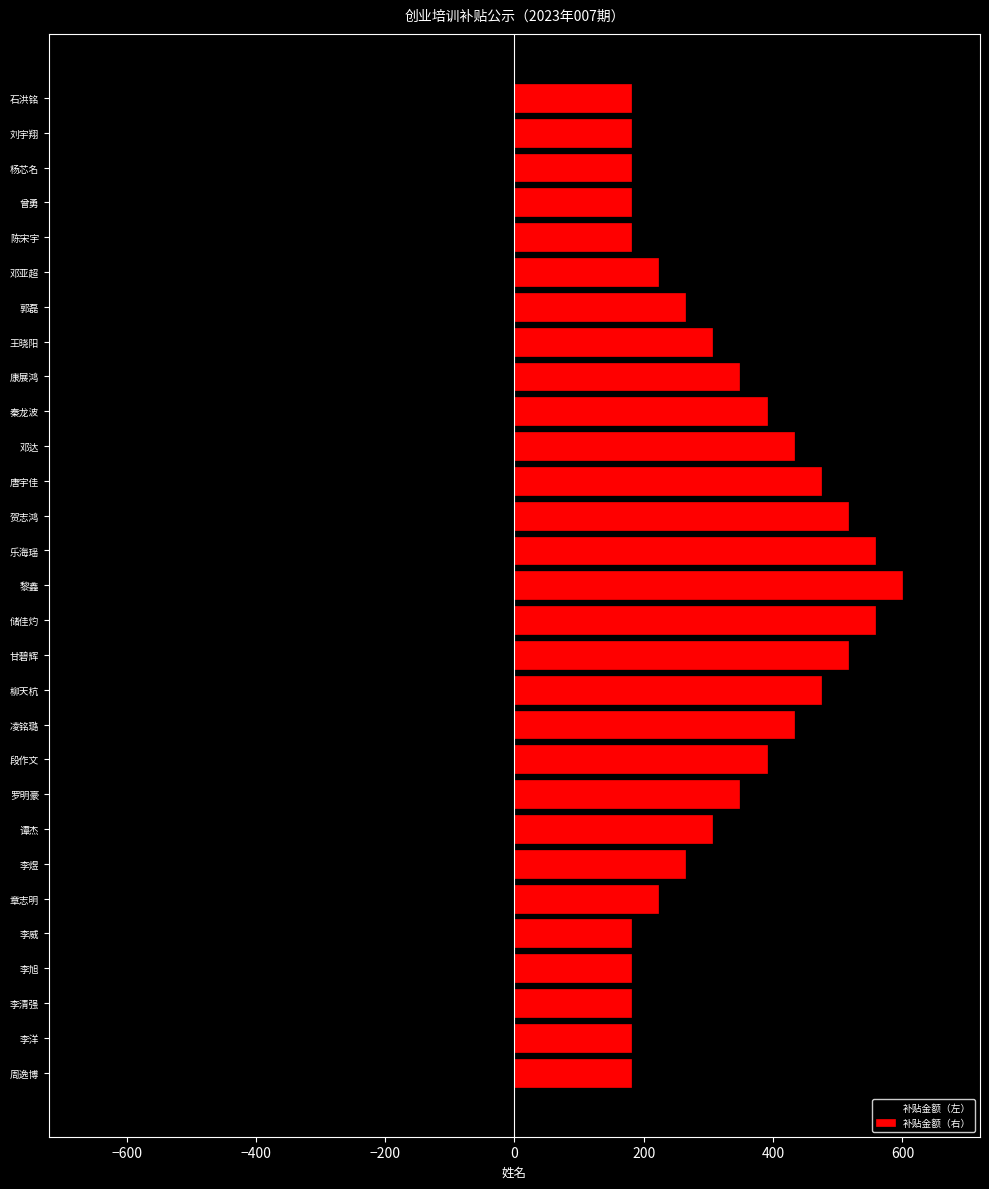

The value of 补贴金额（右） at 郭磊 is 345.8. True or false?

False